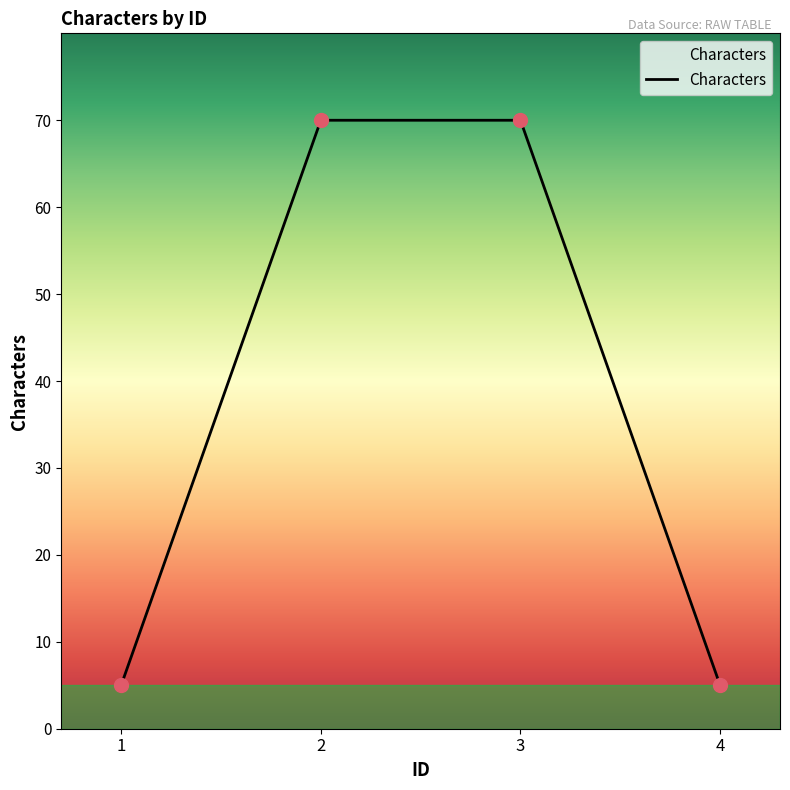

What is the change in value from 1 to 2?

+65